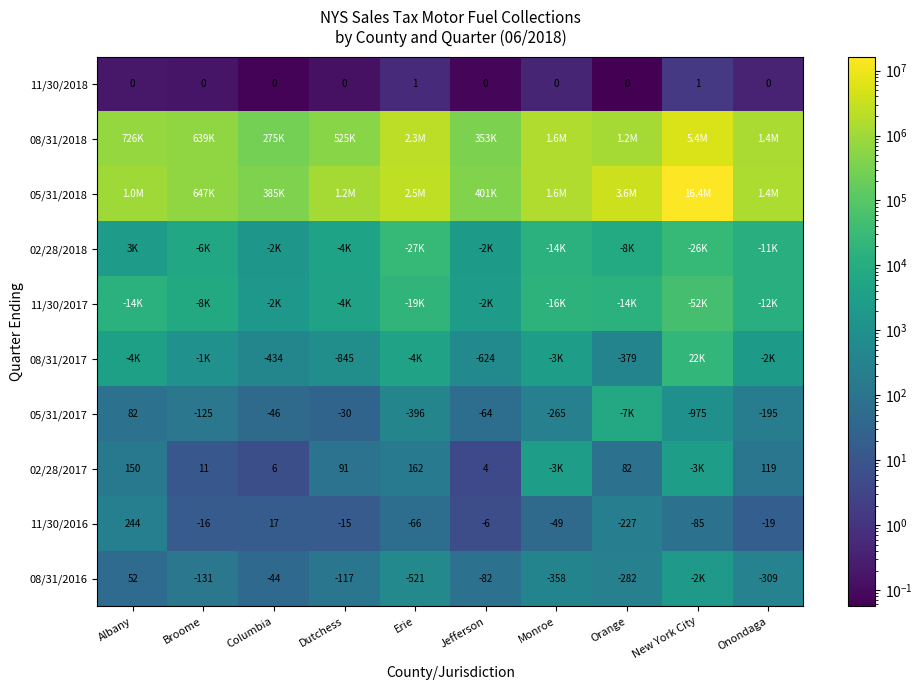

True or false: 08/31/2016 has a value of 18.3 at Jefferson.

False